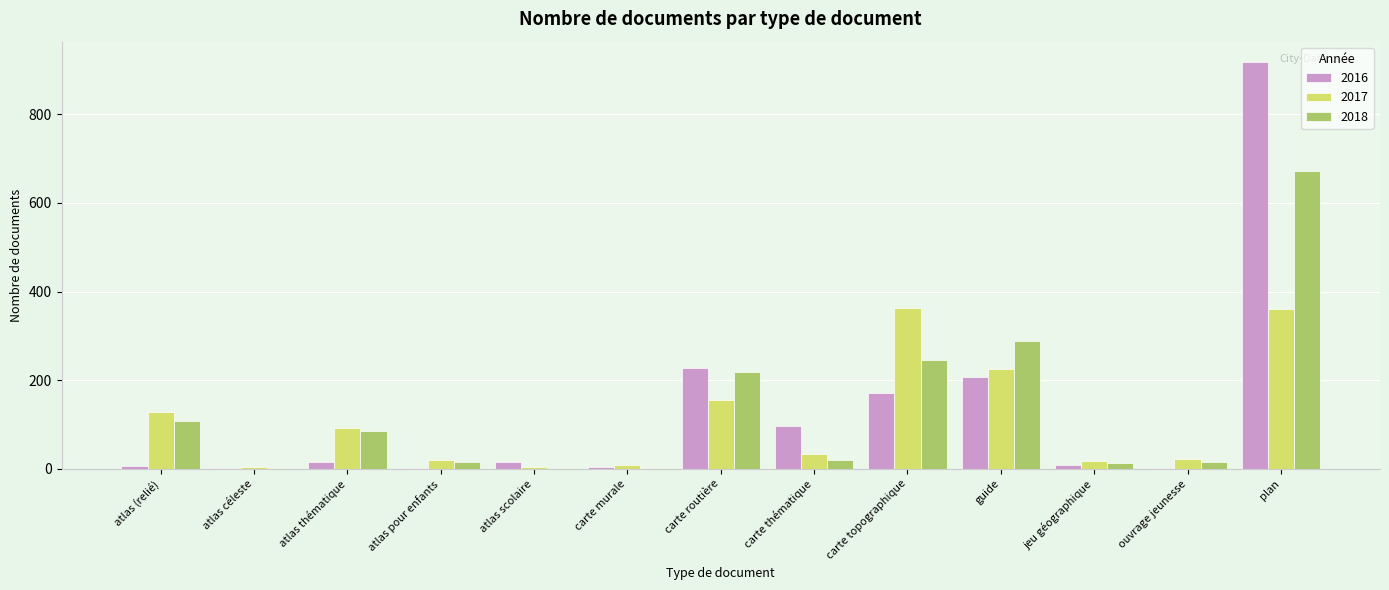

At which label is 2016 closest to 459?

carte routière